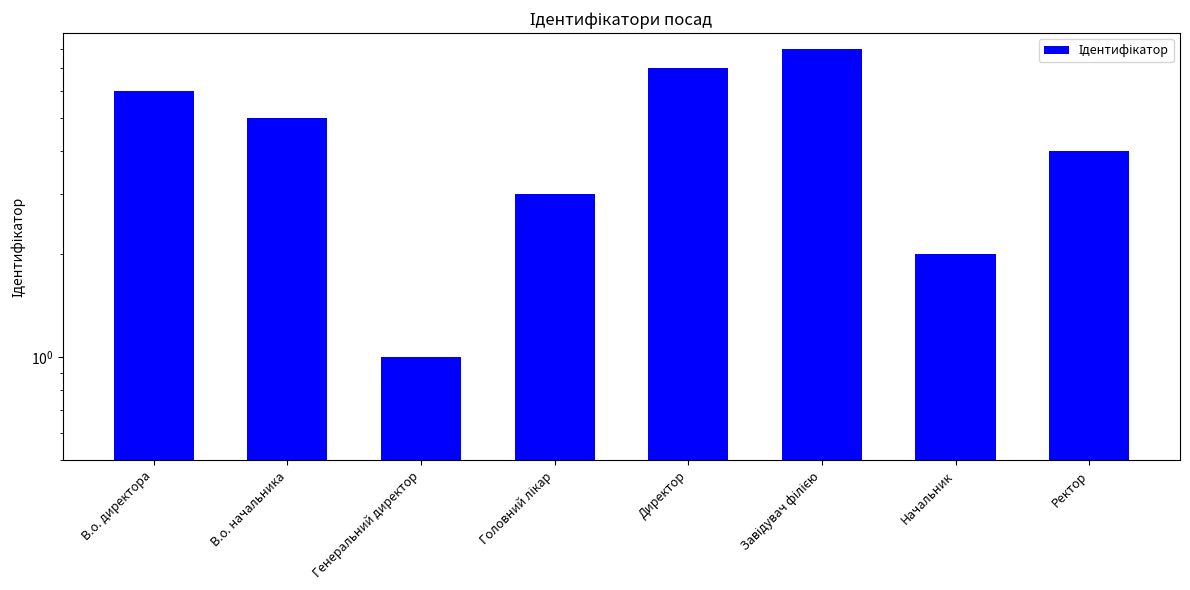

List the labels in order of value, largest first.

Завідувач філією, Директор, В.о. директора, В.о. начальника, Ректор, Головний лікар, Начальник, Генеральний директор